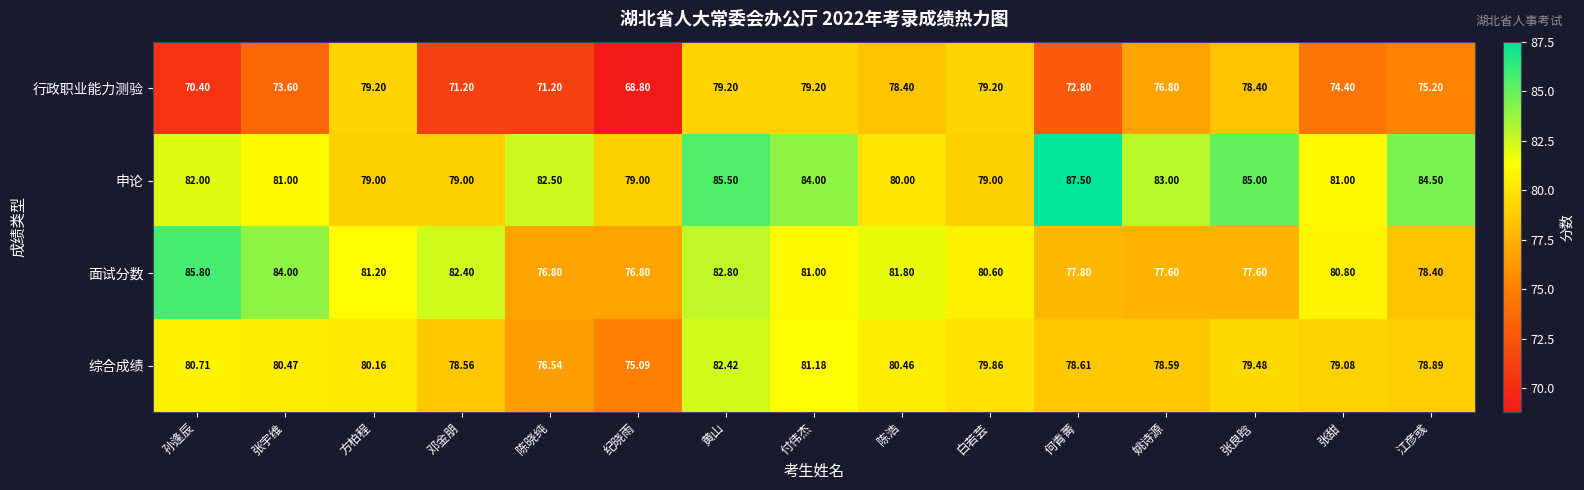

Between 孙逢辰 and 张宇维, which series saw the biggest shift?

行政职业能力测验